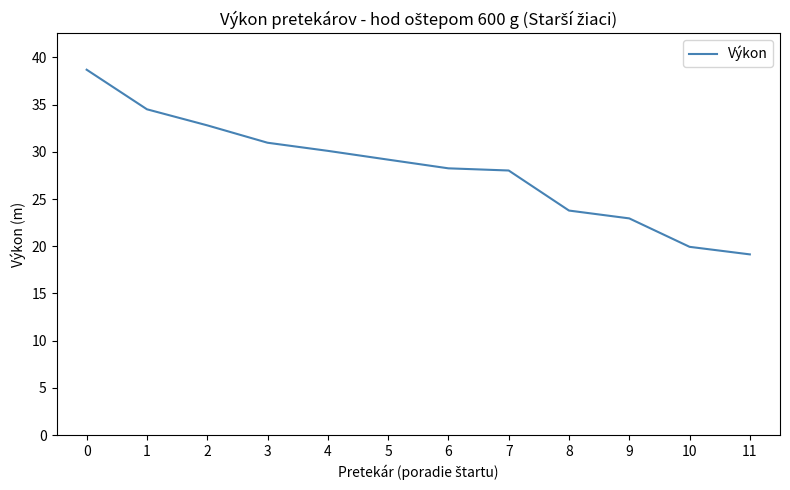

True or false: the data has more than 1 interior local peaks.

False